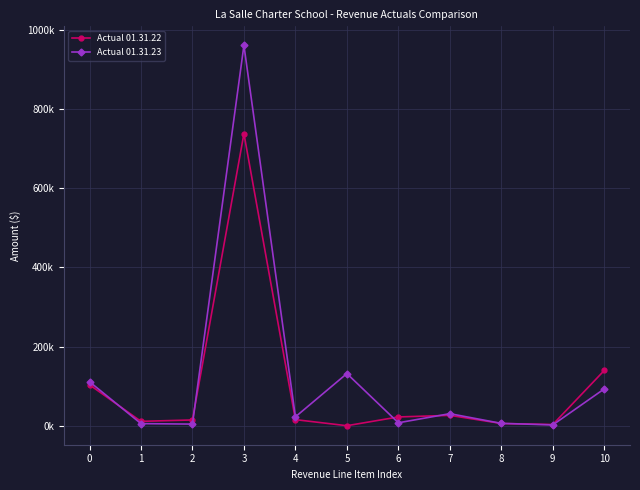

Does the chart have visible grid lines?

Yes